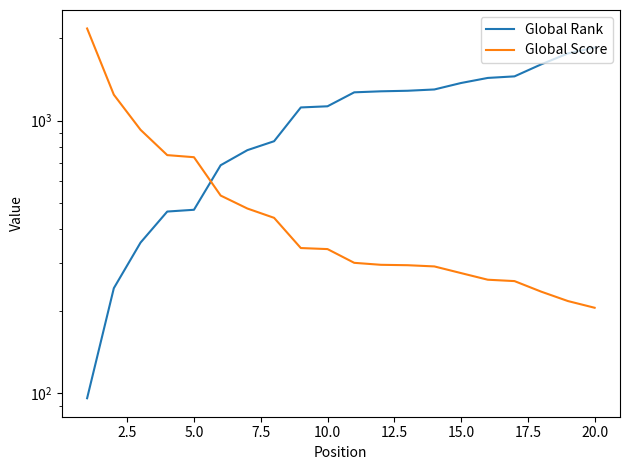

What is the value of the Global Score point at the 5th from the left?

734